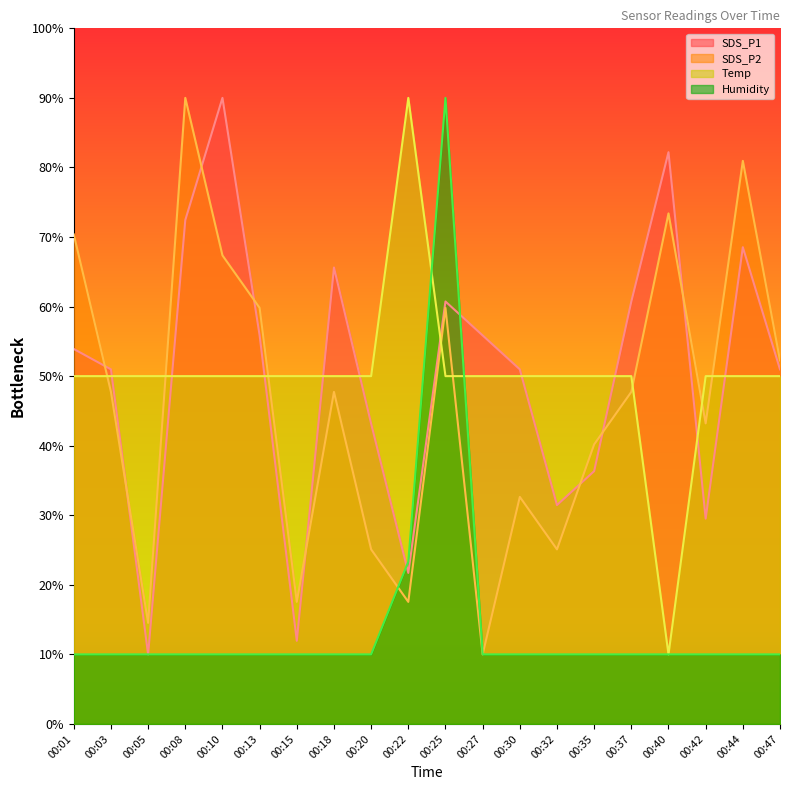

Does the chart display data point markers on the line(s)?

No